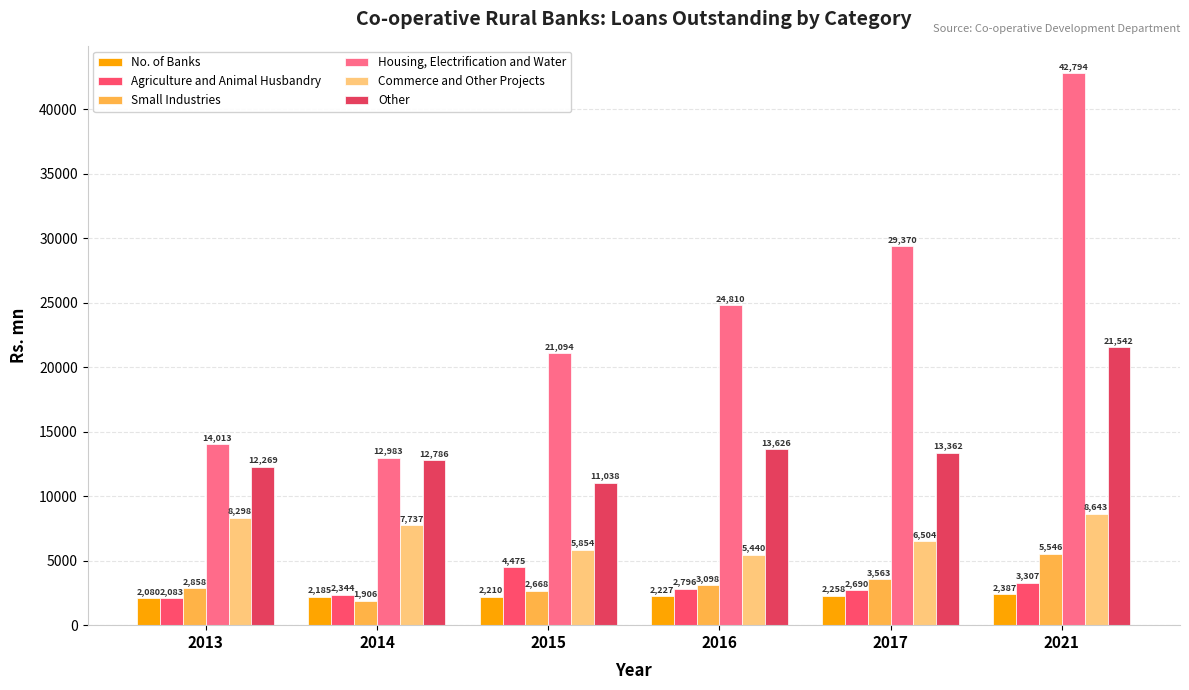

What is the average value of the No. of Banks series?

2224